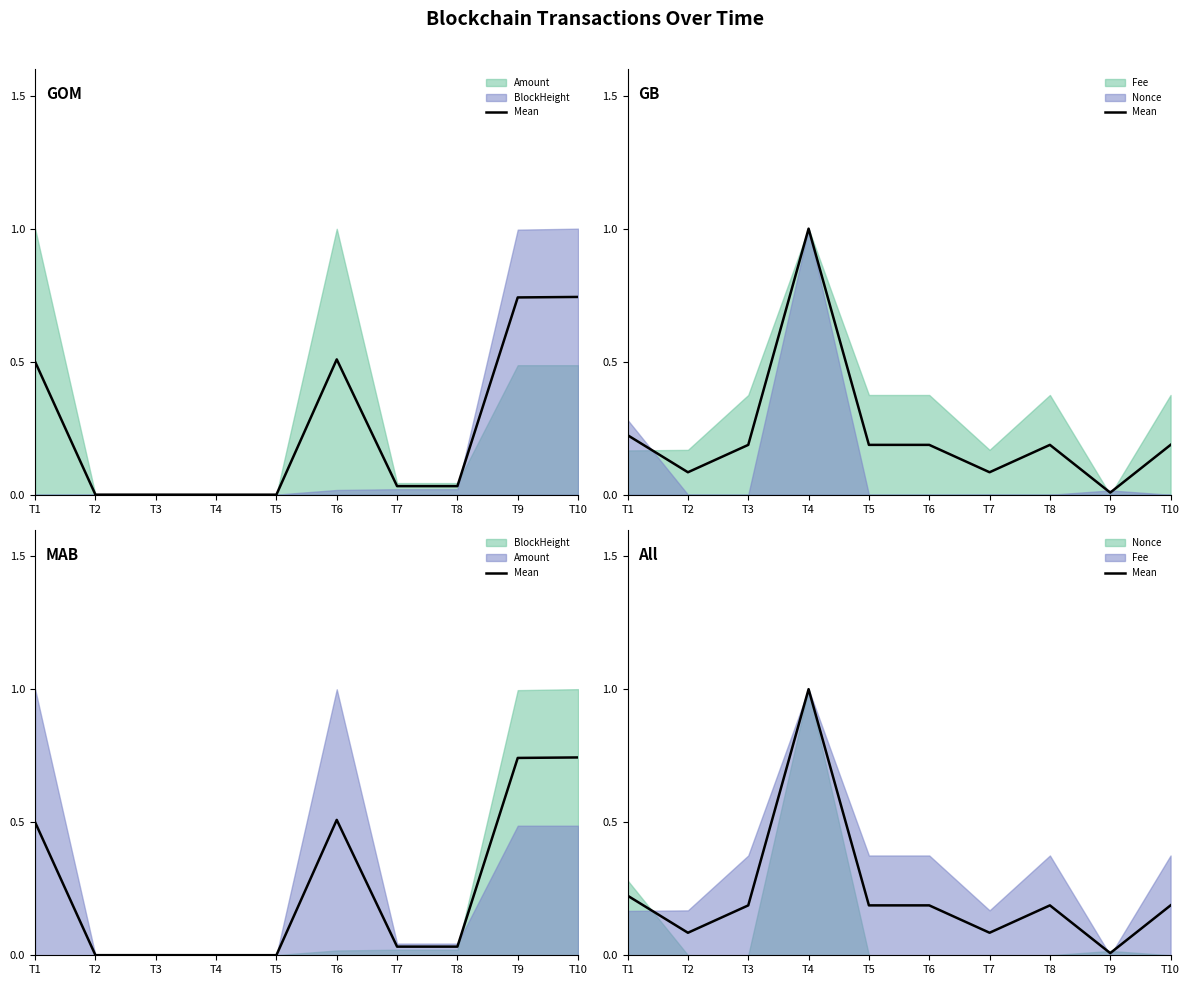

What is the value of the 3rd point from the left?

0.2